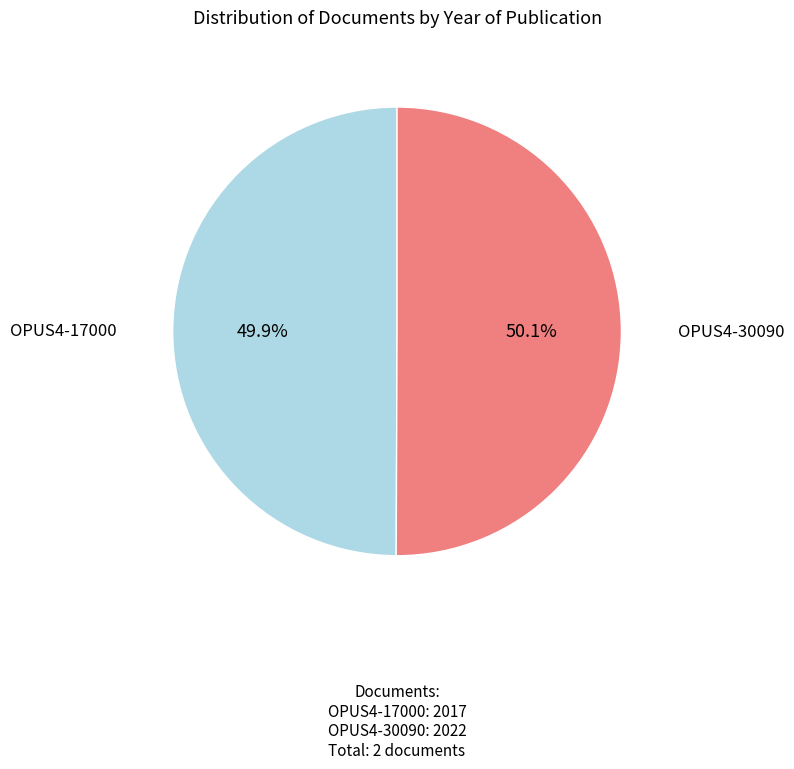

How much of the chart is everything except OPUS4-30090?

49.9%